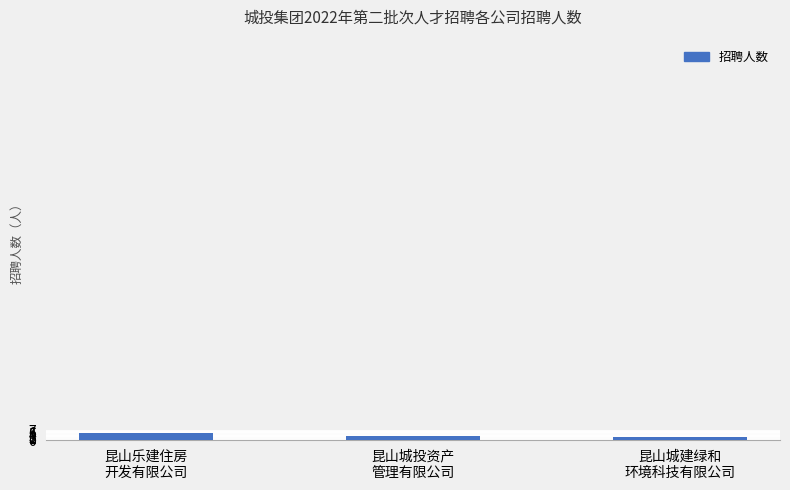

Count the values in the range 2 to 5.

3